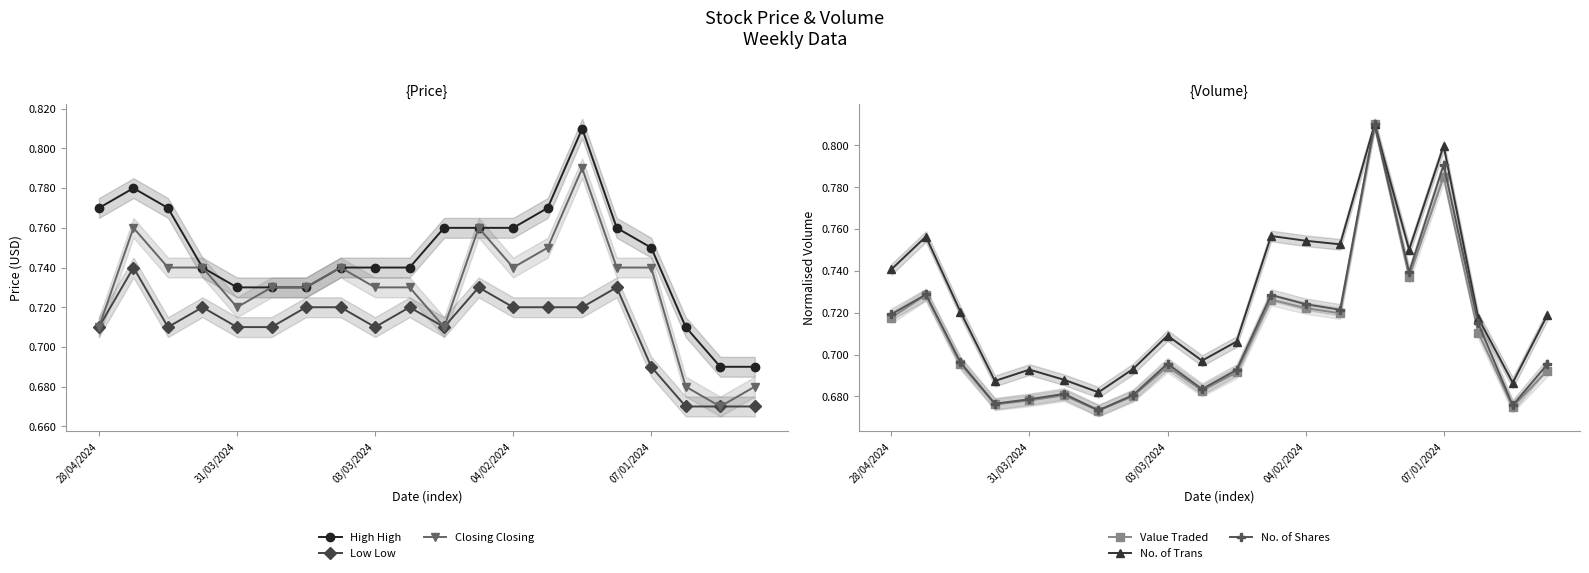

True or false: High High and Closing Closing intersect in this chart.

False